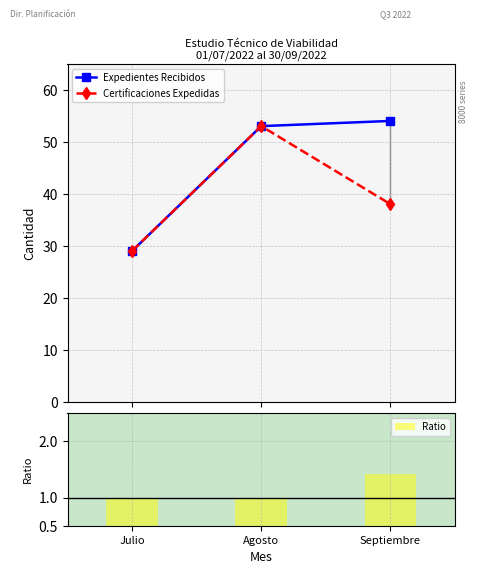

Which label corresponds to the largest value in the chart?

Septiembre